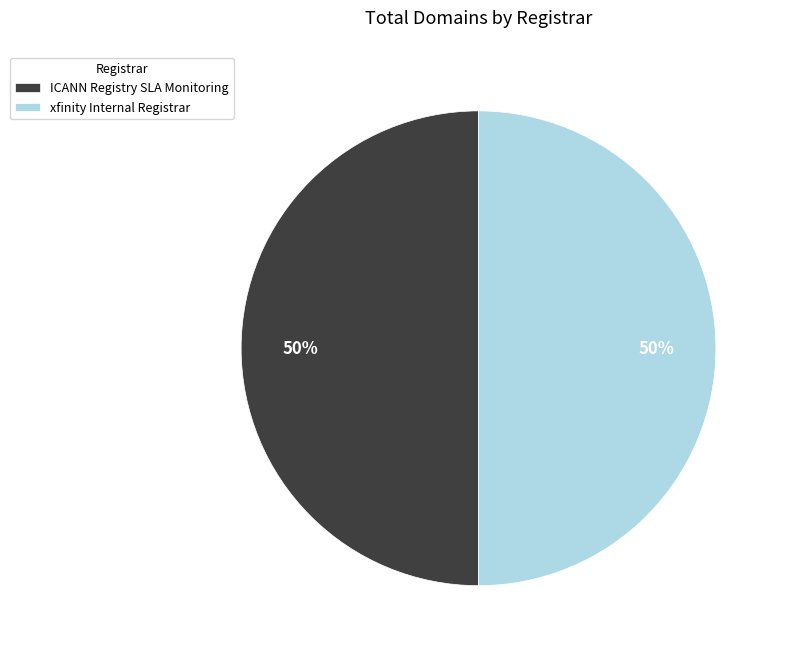

How many slices are in this pie chart?

2